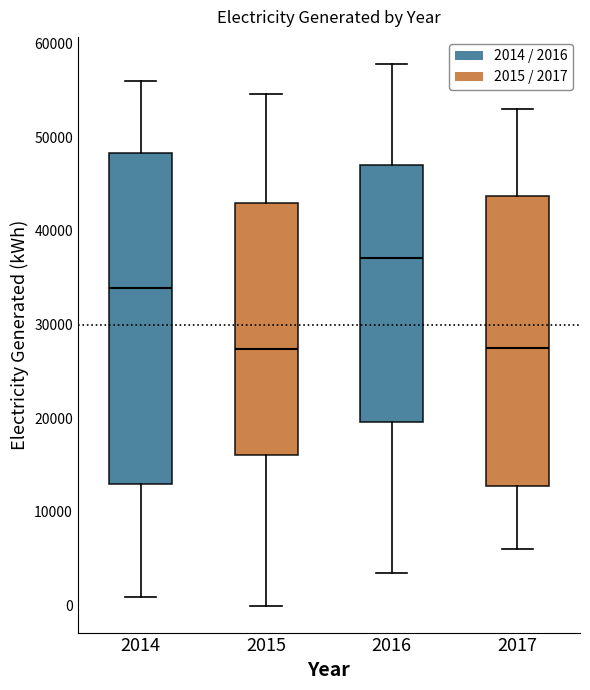

Which box is the tallest, from its lower edge to its upper edge?

2014